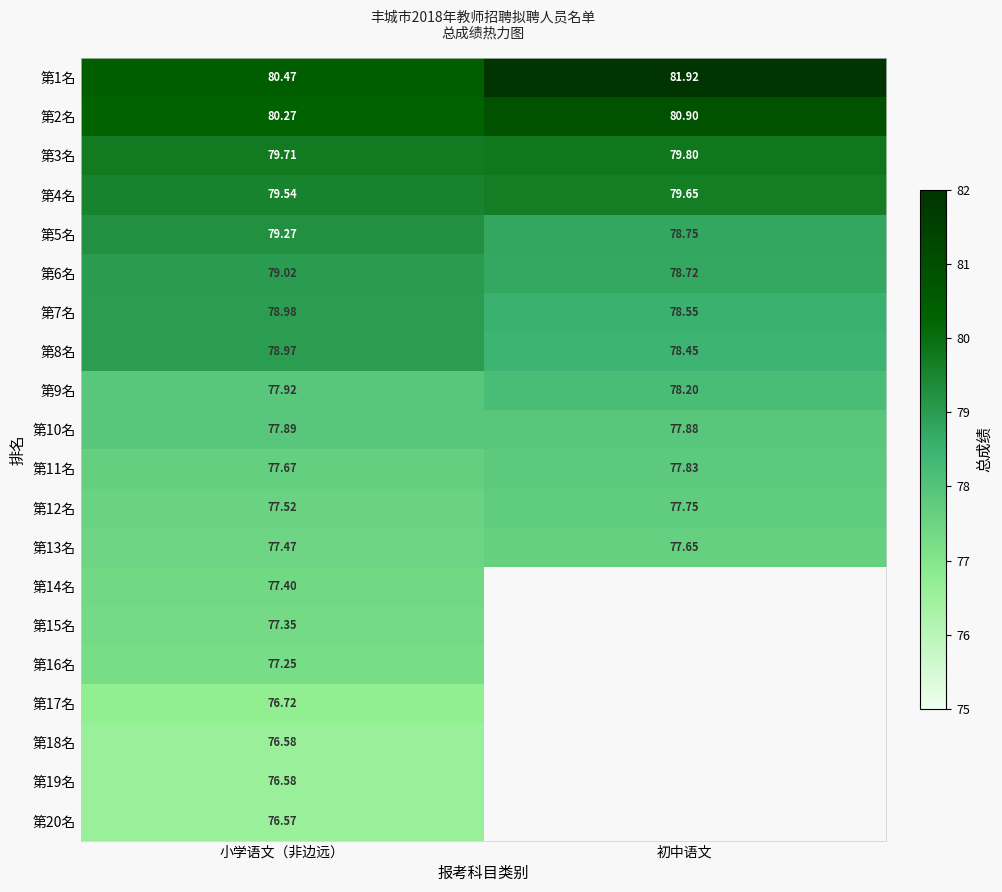

What is the total value across all series at 小学语文（非边远）?

1563.2